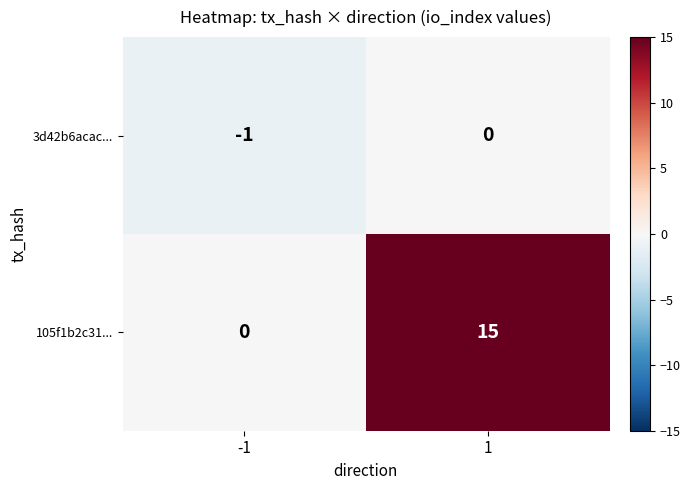

What is the sum of the 105f1b2c31... values at -1 and 1?

15